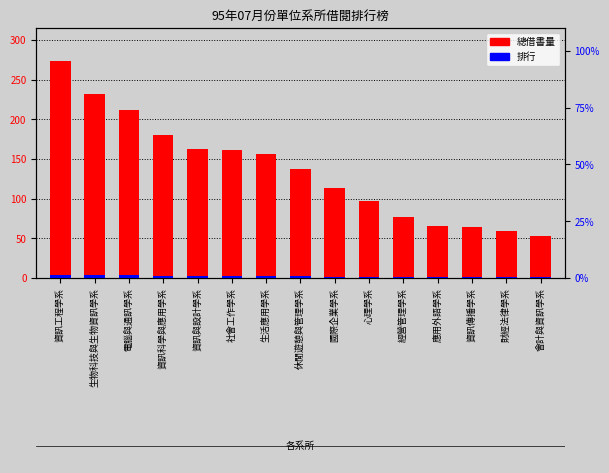

The 總借書量 series shows 97.0 at 心理學系. True or false?

True